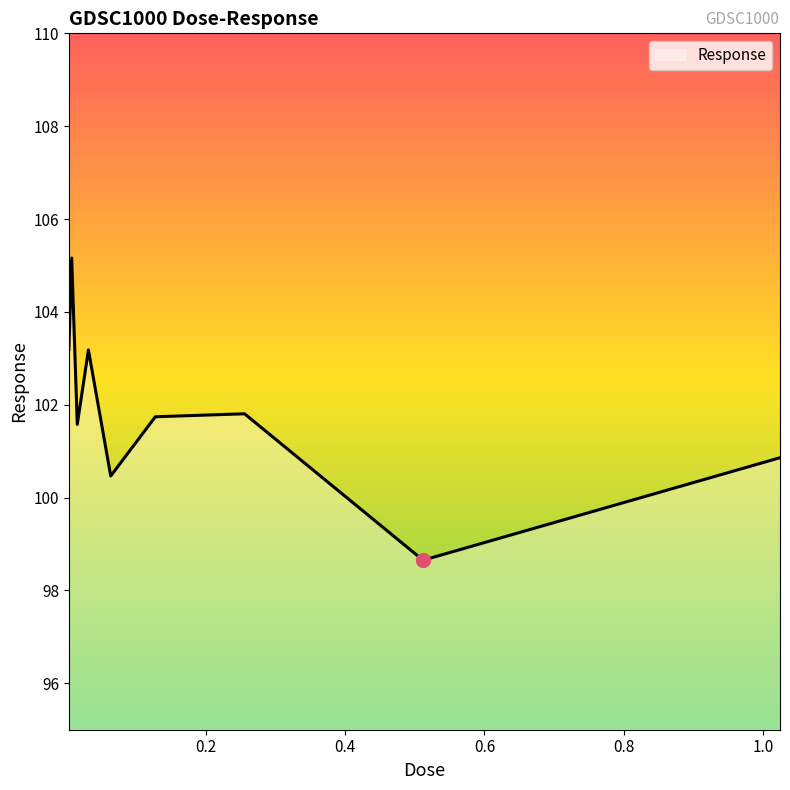

What is the minimum value shown in the chart?

98.7